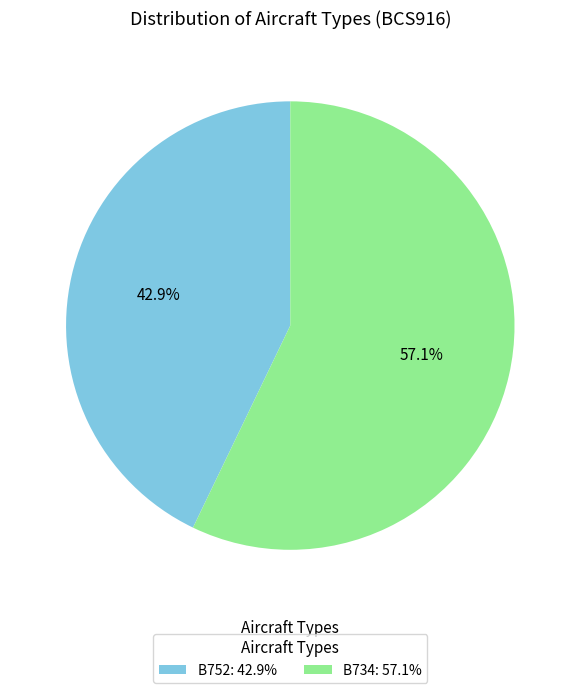

True or false: B752 accounts for 43% of the total.

True